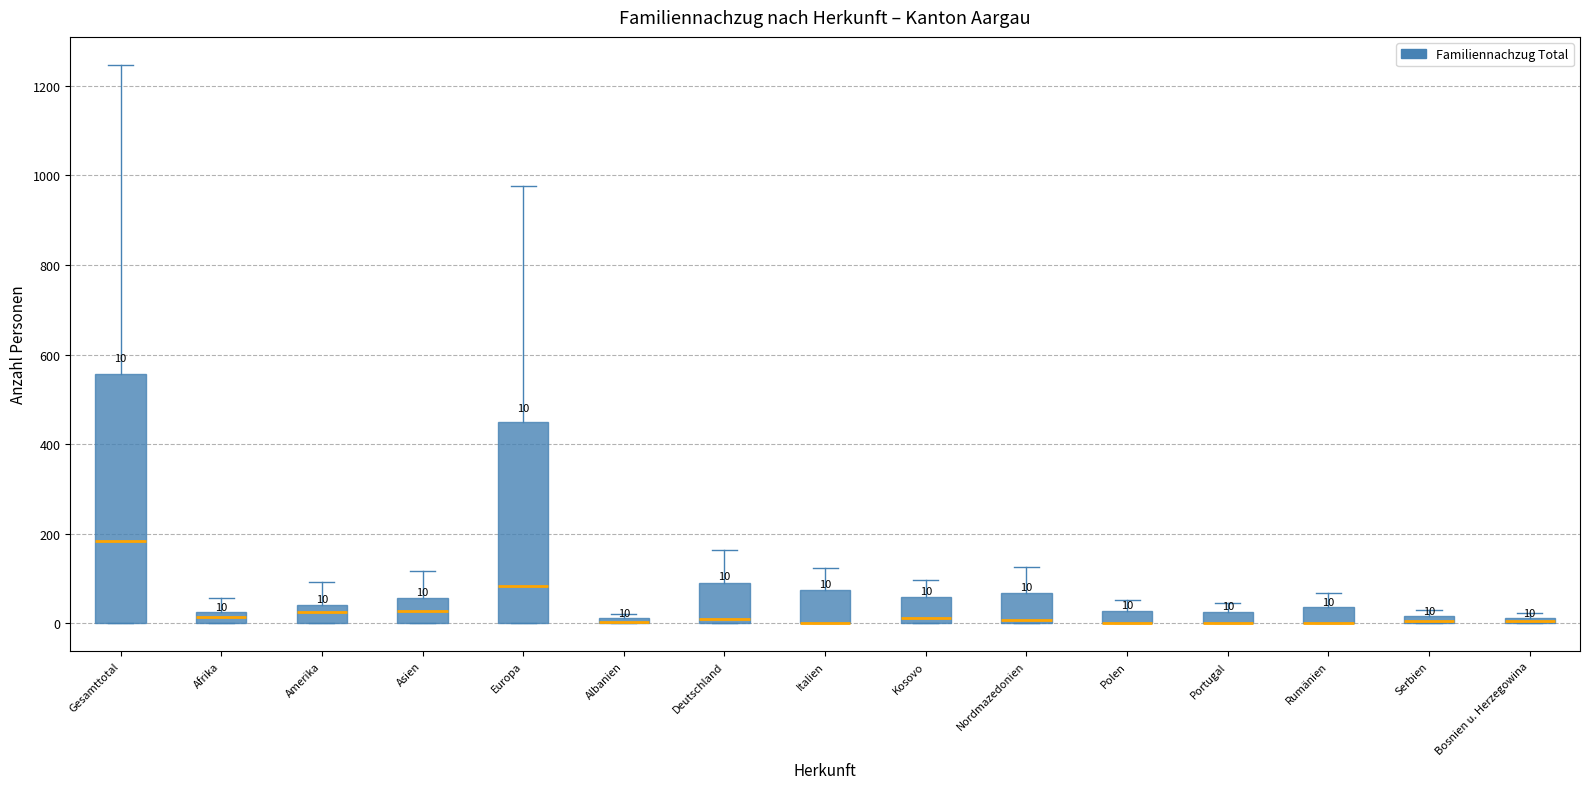

Comparing the boxes themselves (not the whiskers), which one is the tallest?

Gesamttotal